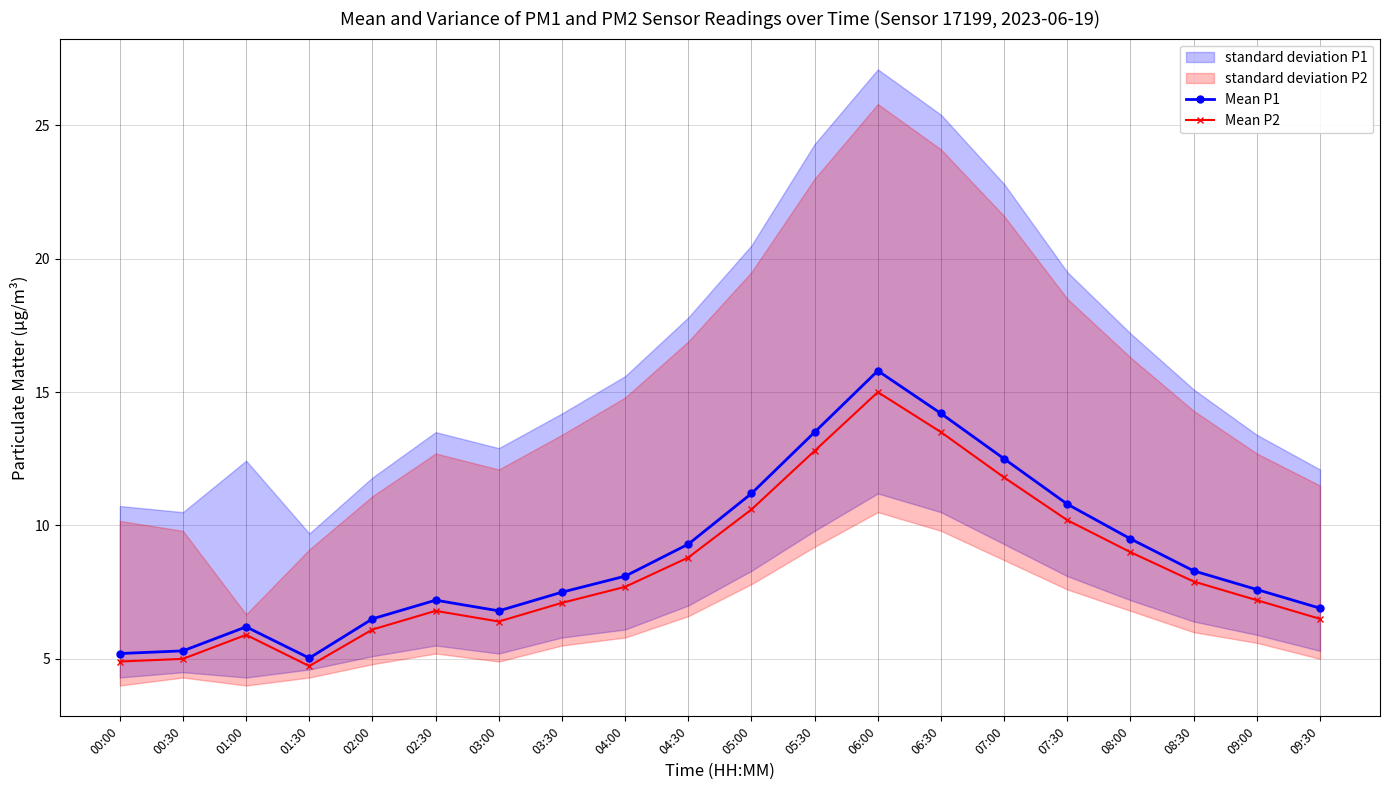

How many interior local valleys does the Mean P2 series have?

2